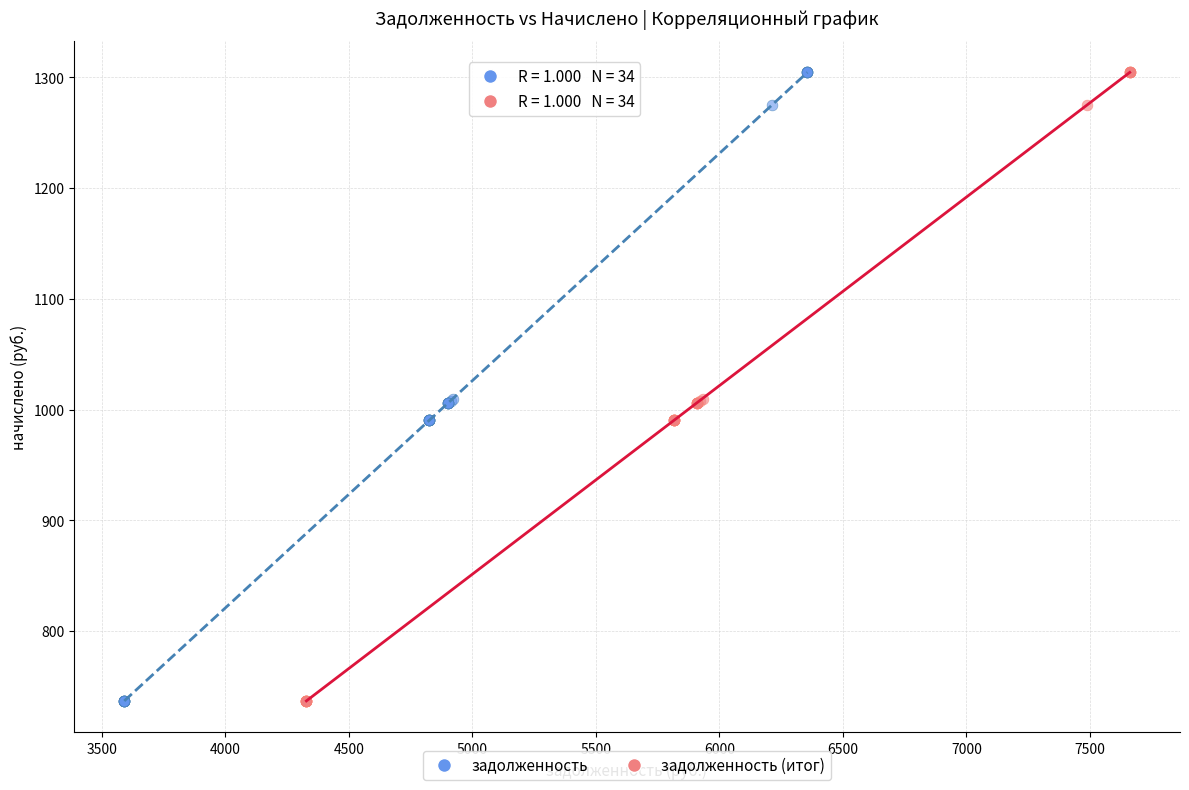

What are all the series names shown in the legend?

задолженность, задолженность (итог)